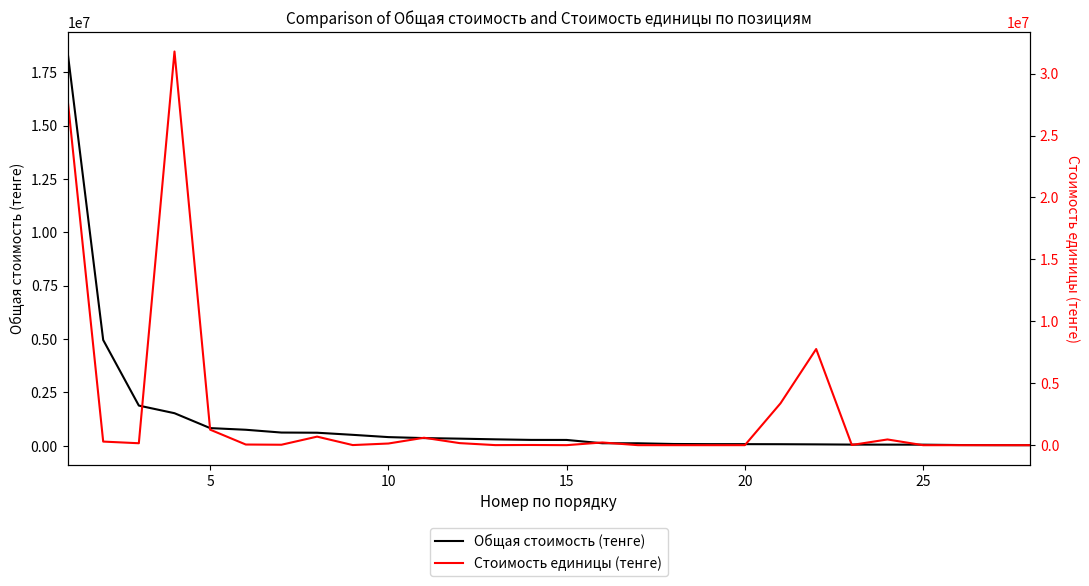

What is the difference between the highest and lowest values at 25?

696623.4